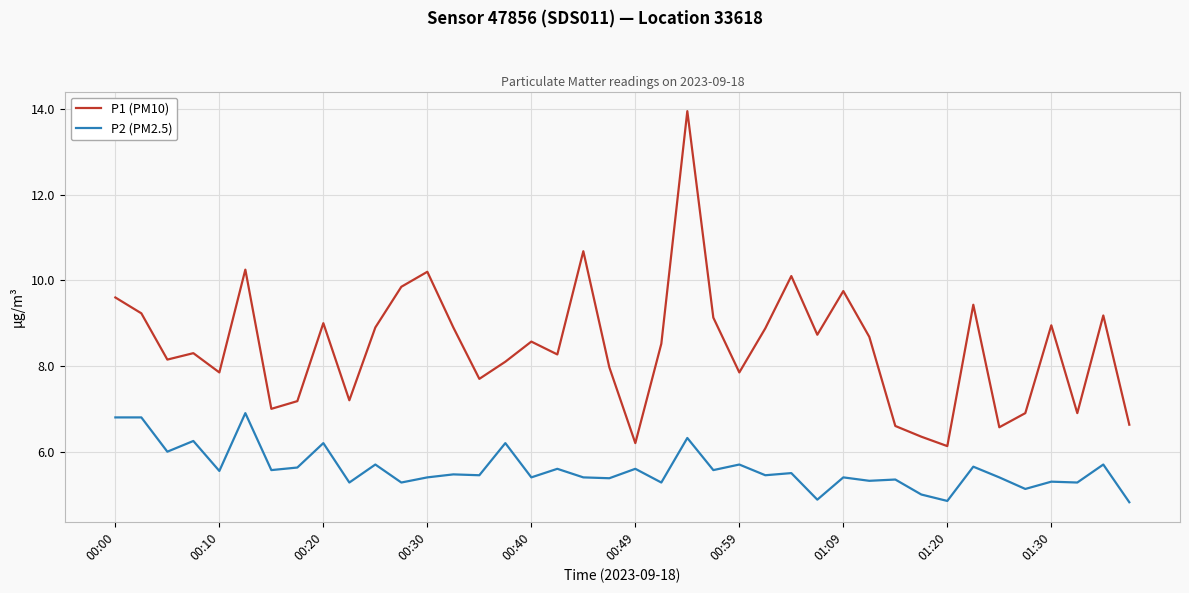

Which series has the largest total across all categories?

P1 (PM10)